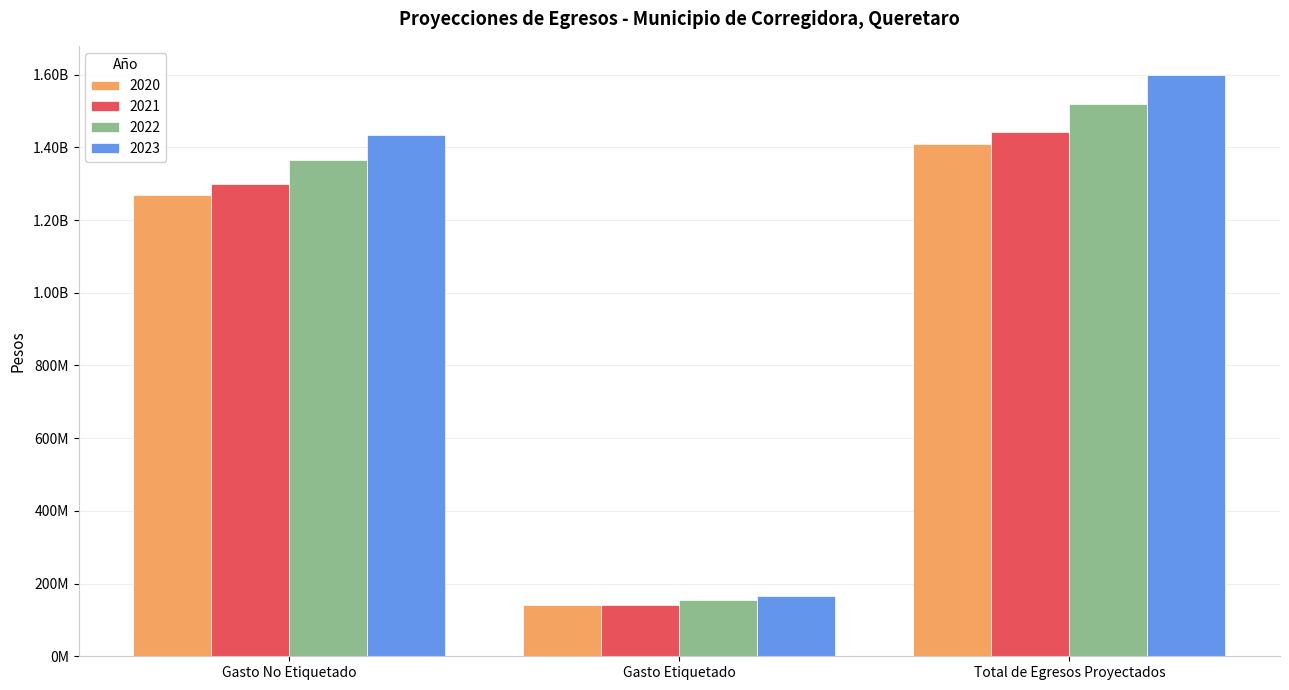

What is the difference between the highest and lowest values at Total de Egresos Proyectados?

188936835.8